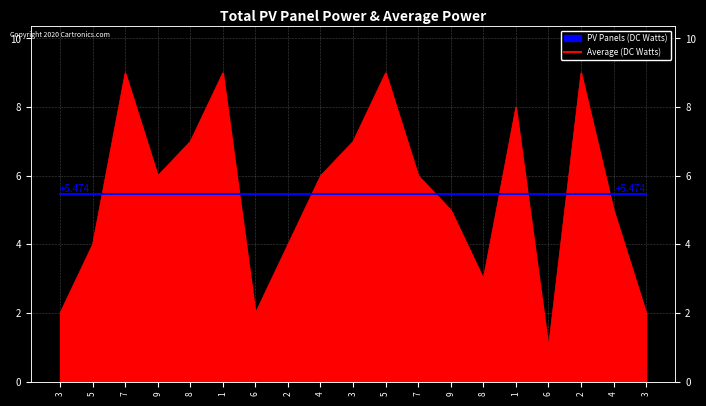

What is the difference between the maximum and minimum values?

8